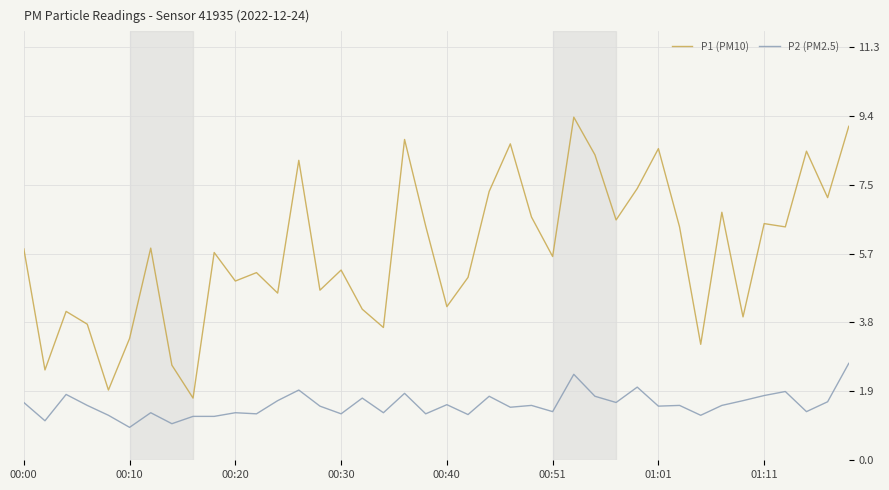

True or false: P1 (PM10) and P2 (PM2.5) cross at least once.

False